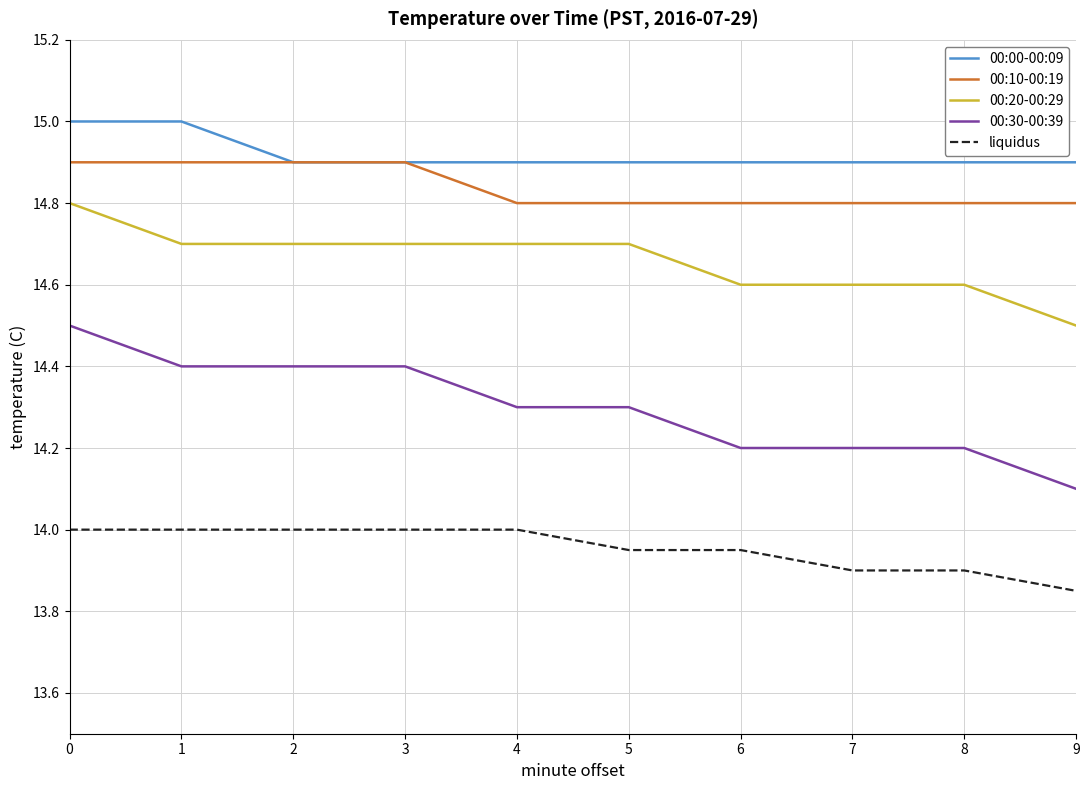

What value does the 00:00-00:09 series have at 2?

14.9